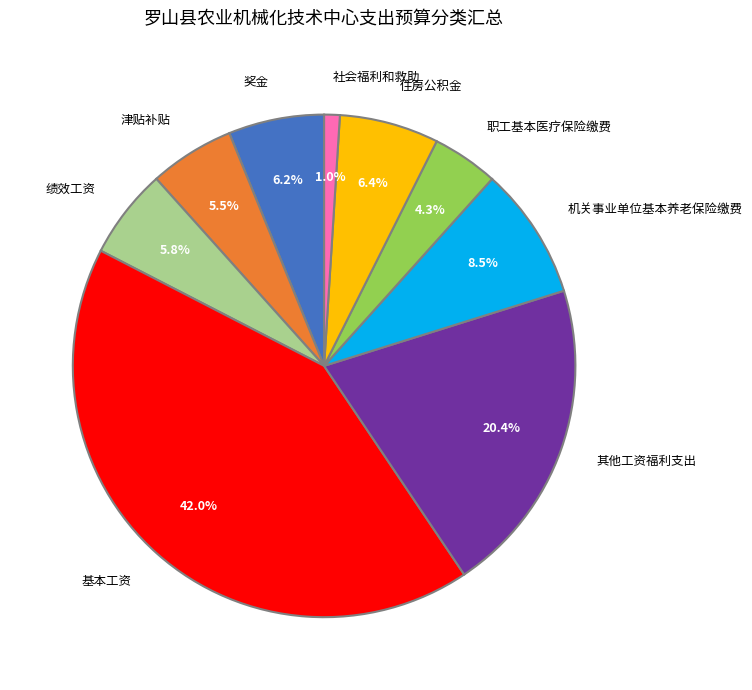

Between 其他工资福利支出 and 住房公积金, which is larger?

其他工资福利支出